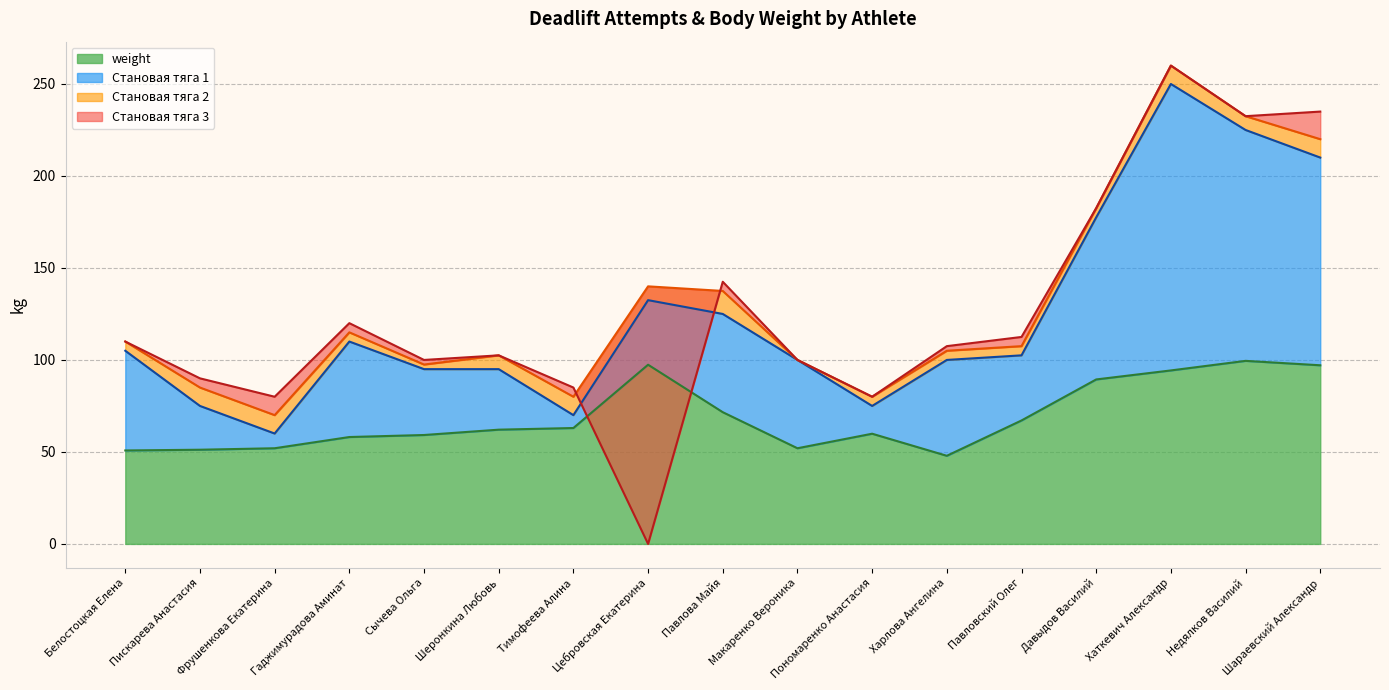

What is the difference between the maximum and minimum values in the Становая тяга 1 series?

190.0